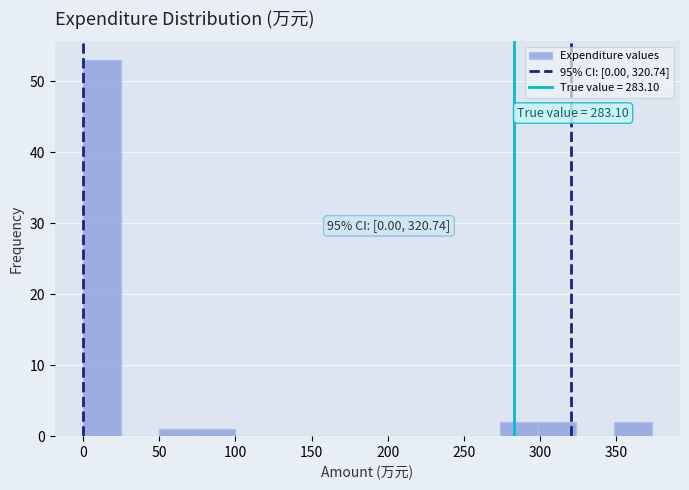

Which range on the x-axis has the tallest bar?

0 to 25